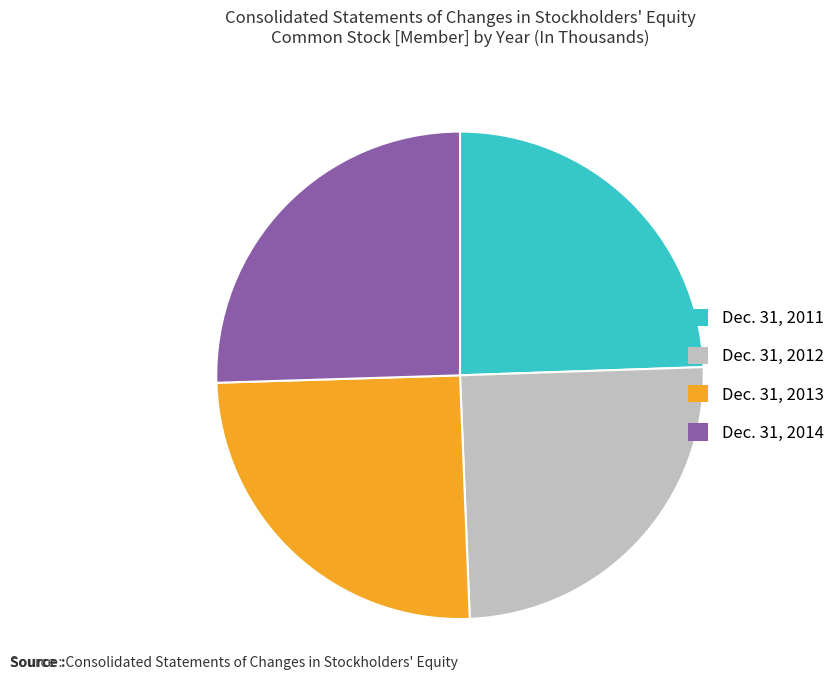

How many segments does this pie chart have?

4